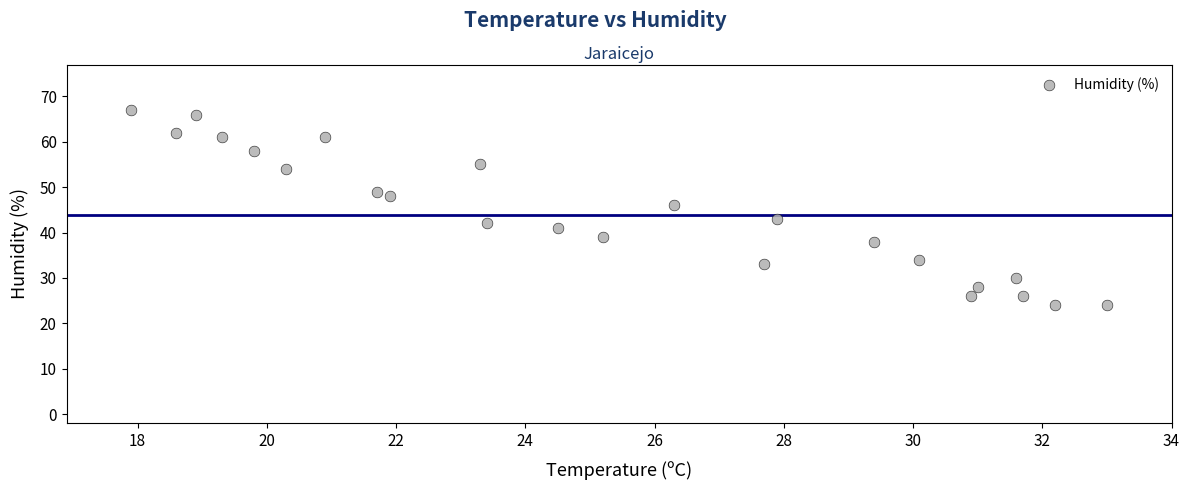

What Y value in the scatter plot is closest to 45?

46